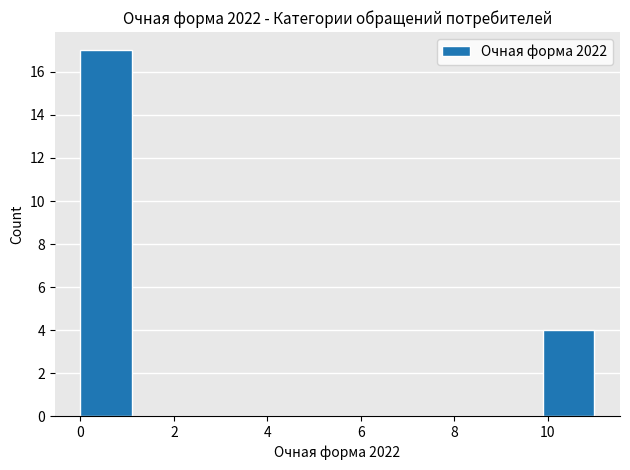

How tall is the bar that spans 0.0 to 1.1 on the x-axis? Neither the bar edges nor the heights are printed on the chart, so give them approximately, as read against the axes.

17